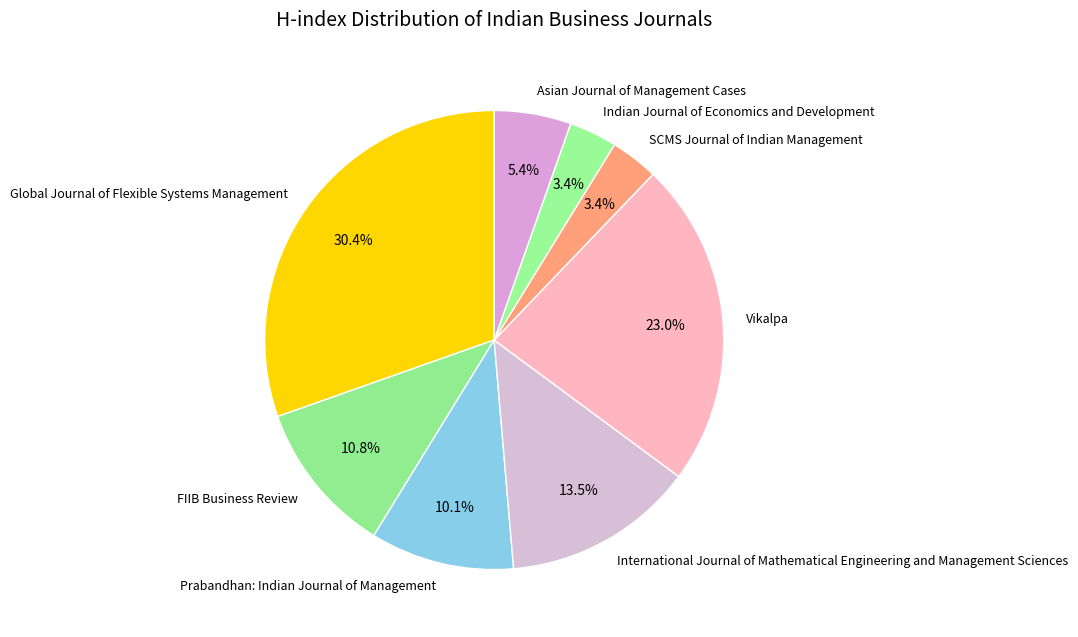

Is it true that Vikalpa is 9% of the pie?

False